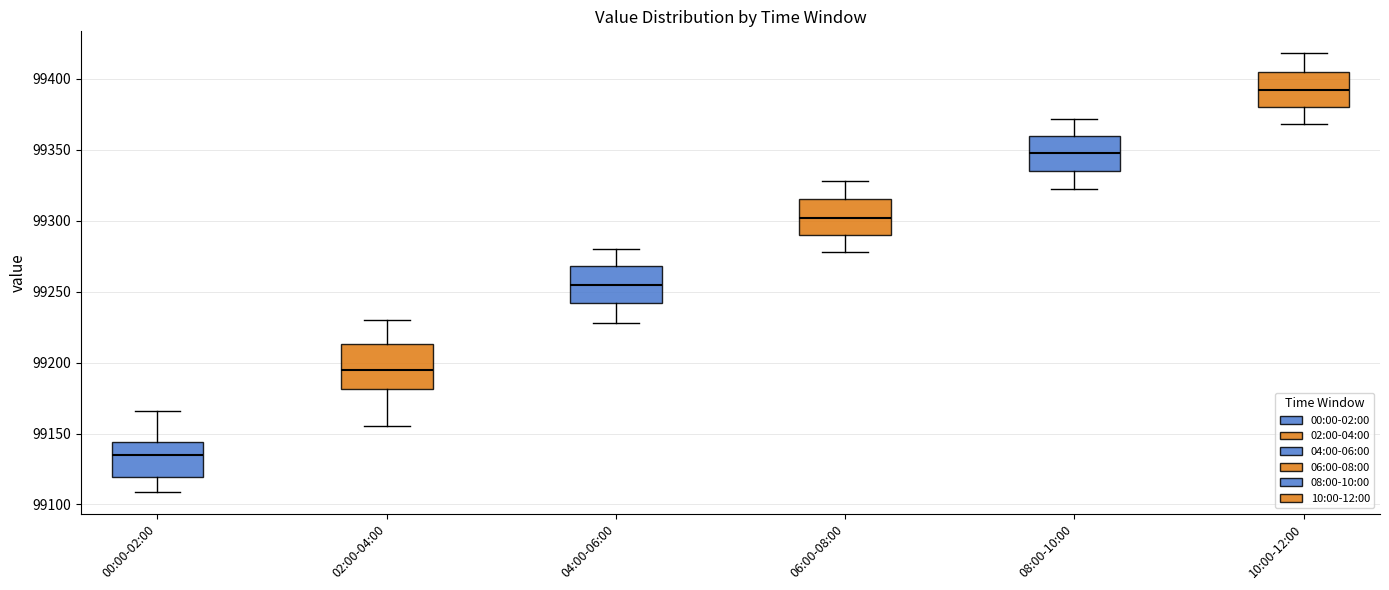

Reading left to right, transcribe this box plot: for each box, give where its median line is, the range the box spans, and where its two whiskers end, as read against the y-axis. The values are not printed on the chart, so give them approximately, as read against the axis.

00:00-02:00: median 99135, box 99120 to 99145, whiskers 99110 to 99165
02:00-04:00: median 99195, box 99180 to 99215, whiskers 99155 to 99230
04:00-06:00: median 99255, box 99240 to 99270, whiskers 99230 to 99280
06:00-08:00: median 99300, box 99290 to 99315, whiskers 99280 to 99330
08:00-10:00: median 99350, box 99335 to 99360, whiskers 99320 to 99370
10:00-12:00: median 99390, box 99380 to 99405, whiskers 99370 to 99420